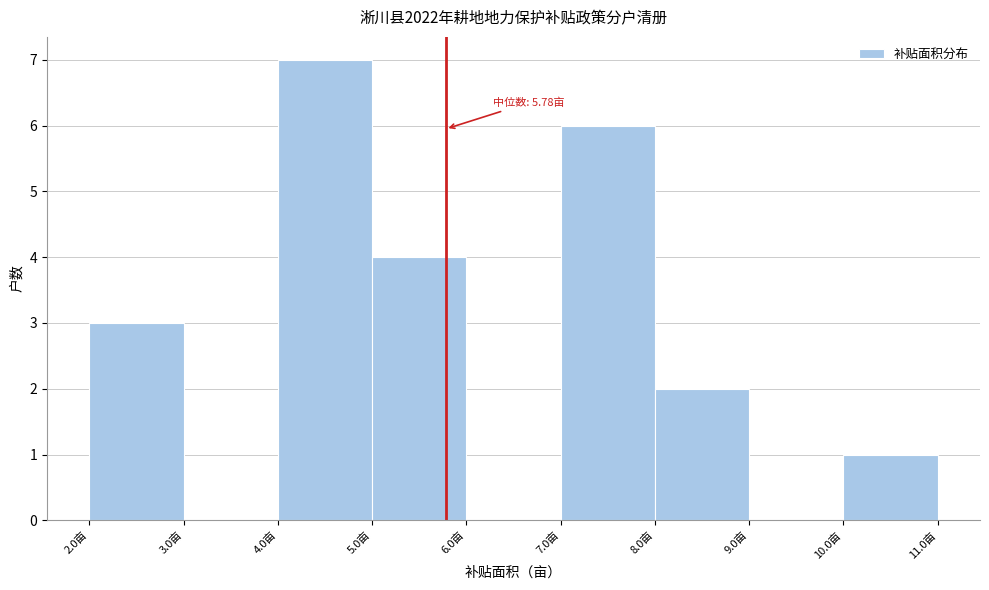

Which range on the x-axis has the tallest bar?

4 to 5